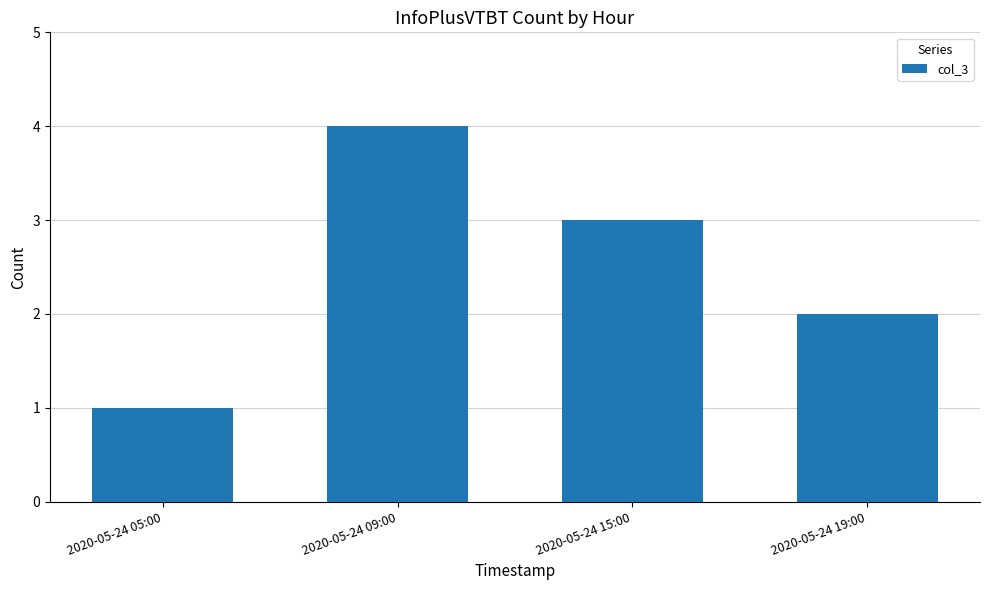

How many bars are there in total?

4